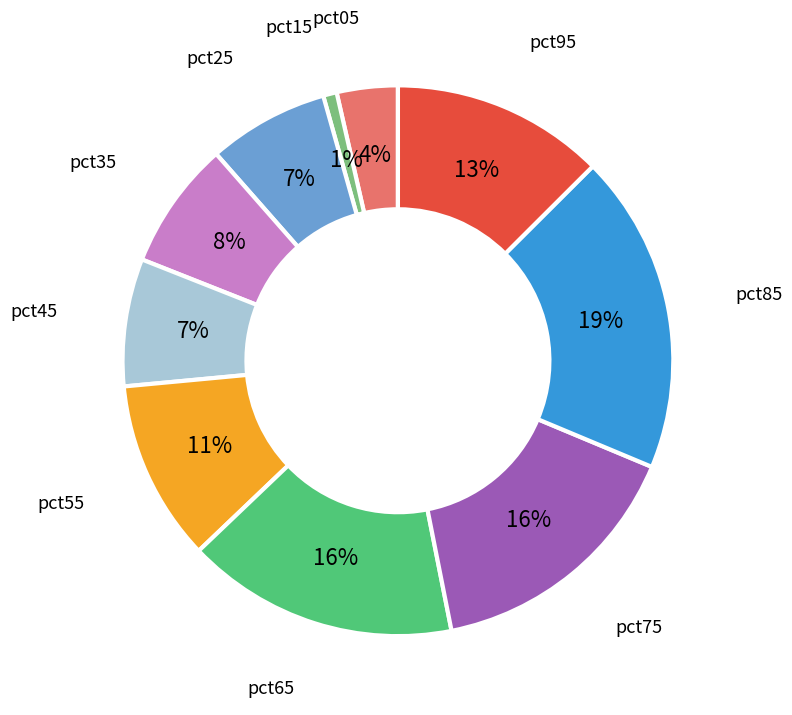

To the nearest percent, what is the difference between the largest and smallest slice percentages?

18%